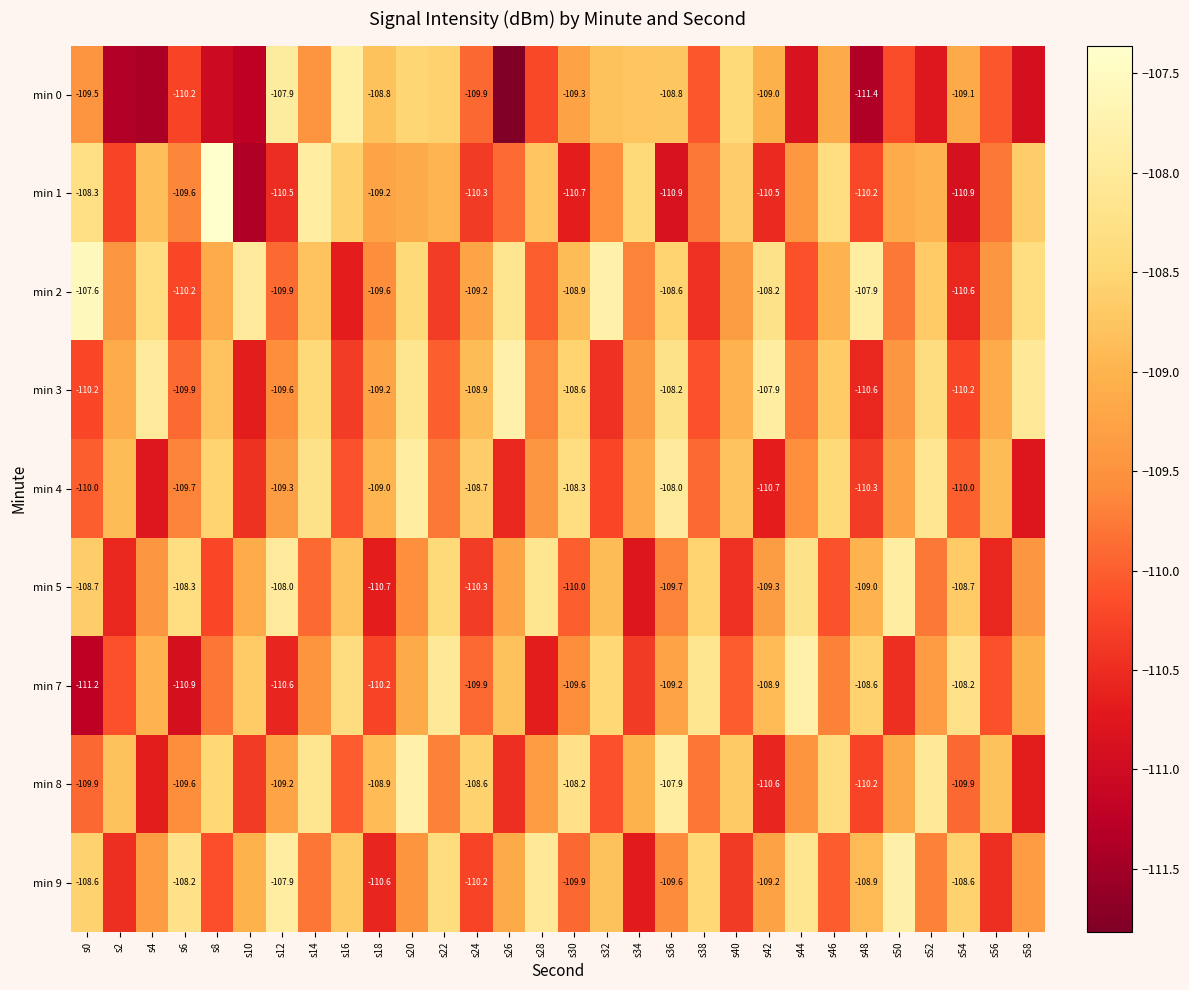

What is the total value across all series at s42?

-984.3